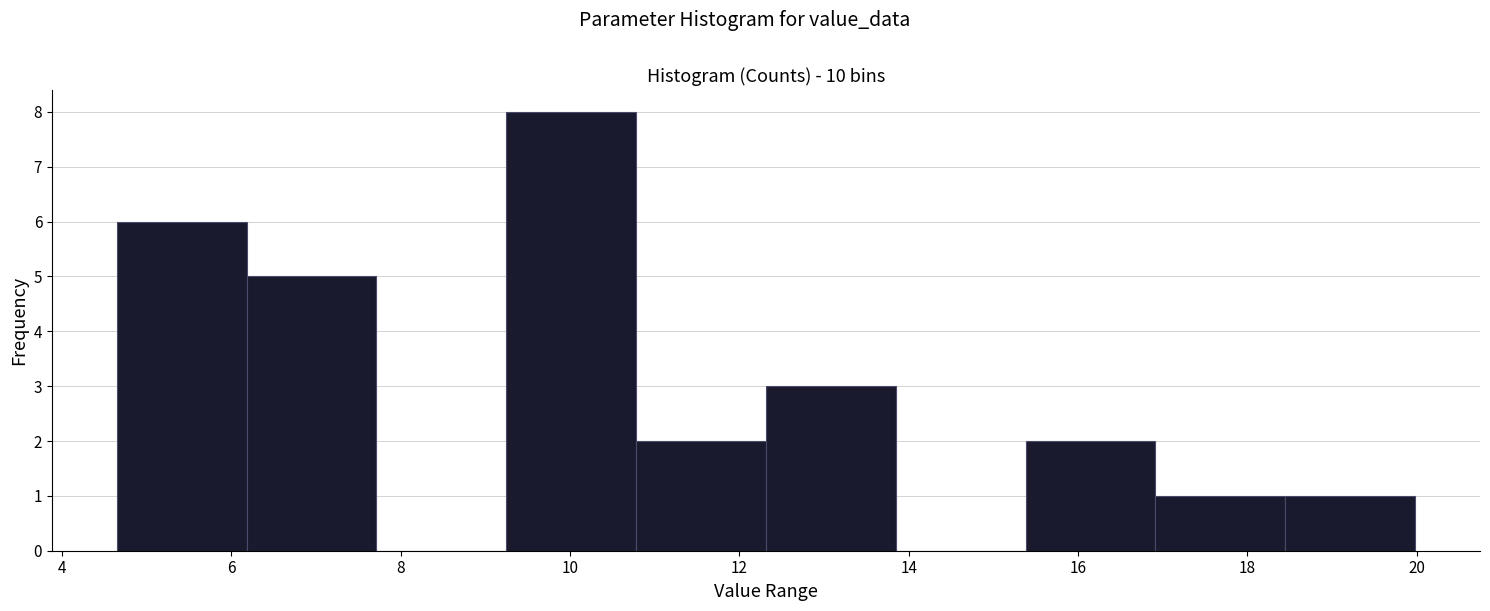

Reading left to right, transcribe this chart: for each bar, give the range it covers on the x-axis and its height. Neither the bar edges nor the heights are printed on the chart, so give them approximately, as read against the axes.

4.6 to 6.2: 6
6.2 to 7.8: 5
7.8 to 9.2: 0
9.2 to 10.8: 8
10.8 to 12.4: 2
12.4 to 13.8: 3
13.8 to 15.4: 0
15.4 to 17.0: 2
17.0 to 18.4: 1
18.4 to 20.0: 1